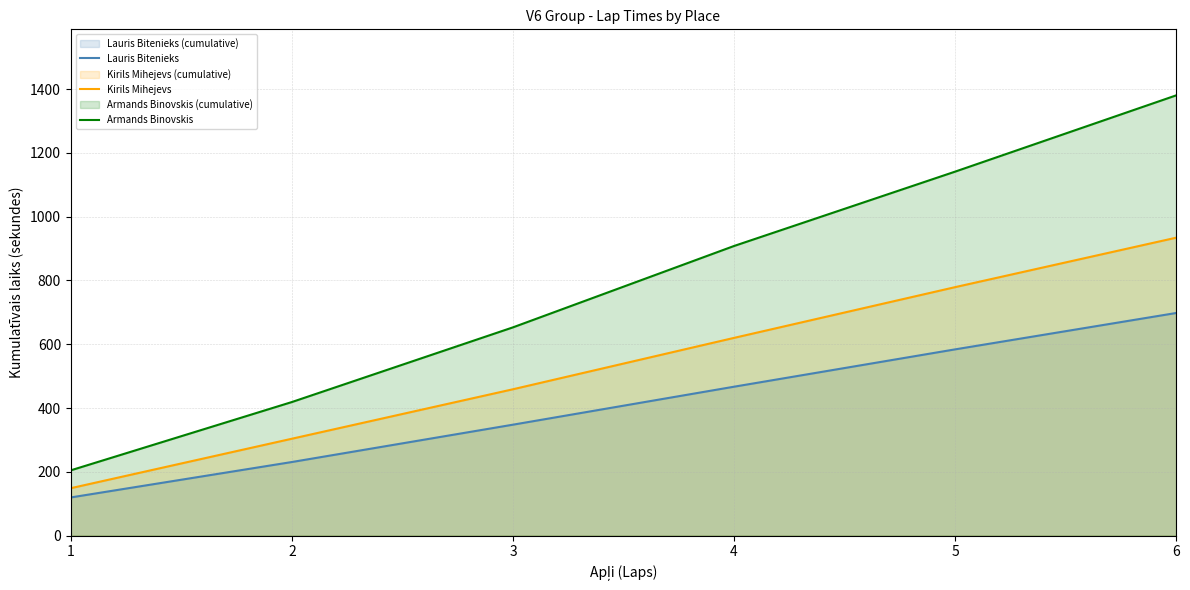

How many values in the Armands Binovskis series are below 908?

3